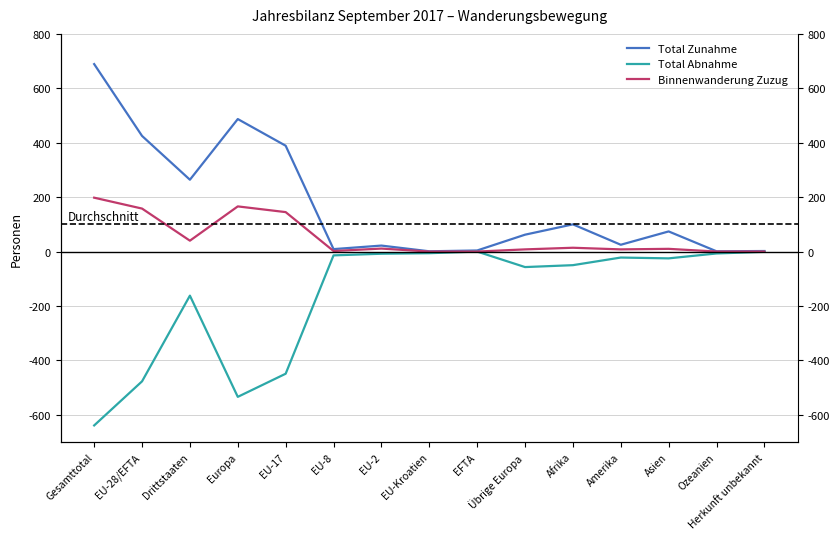

What is the average value of the Total Zunahme series?

170